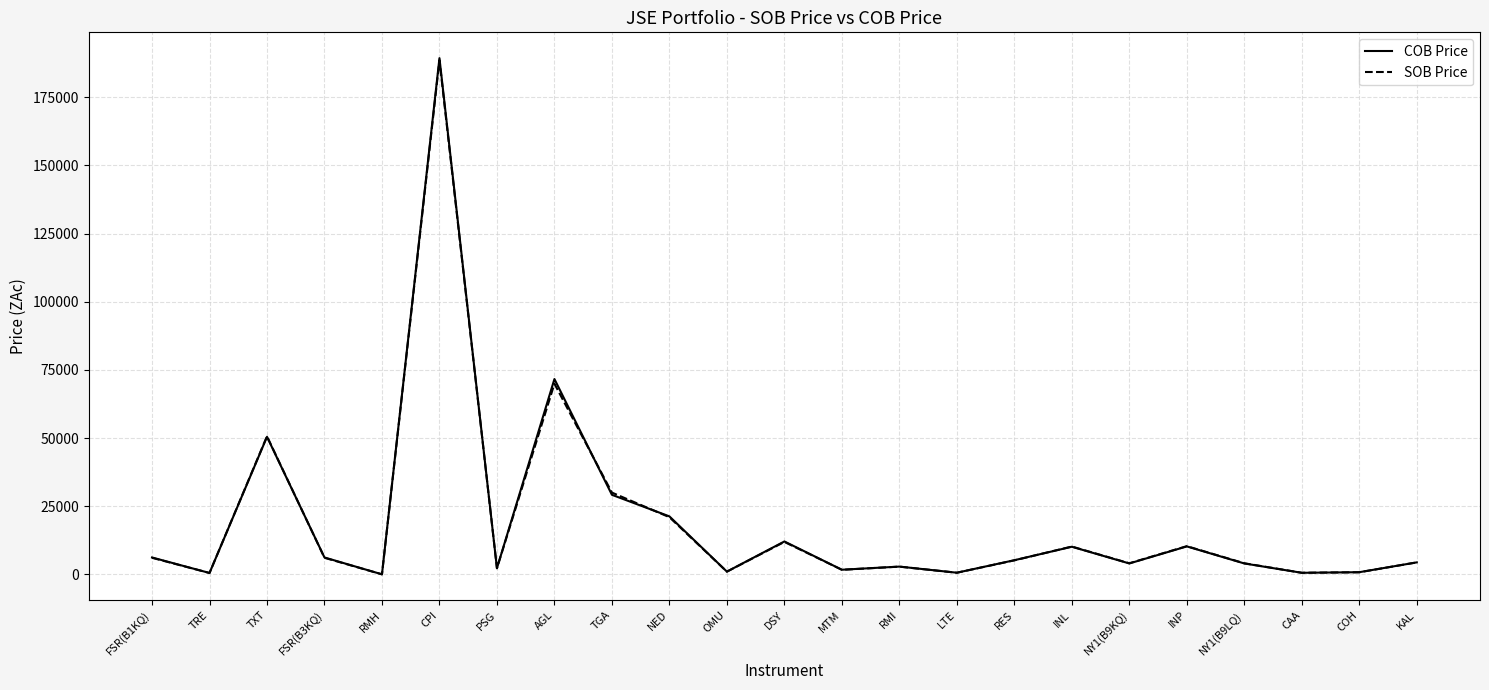

At which category is the sum across all series the highest?

CPI